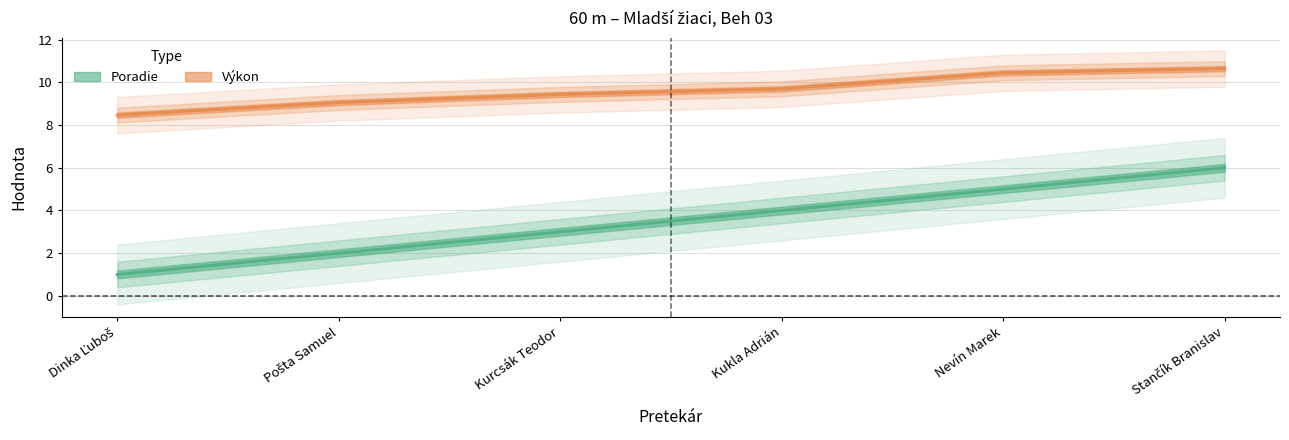

True or false: Poradie has a value of 2.0 at Pošta Samuel.

True